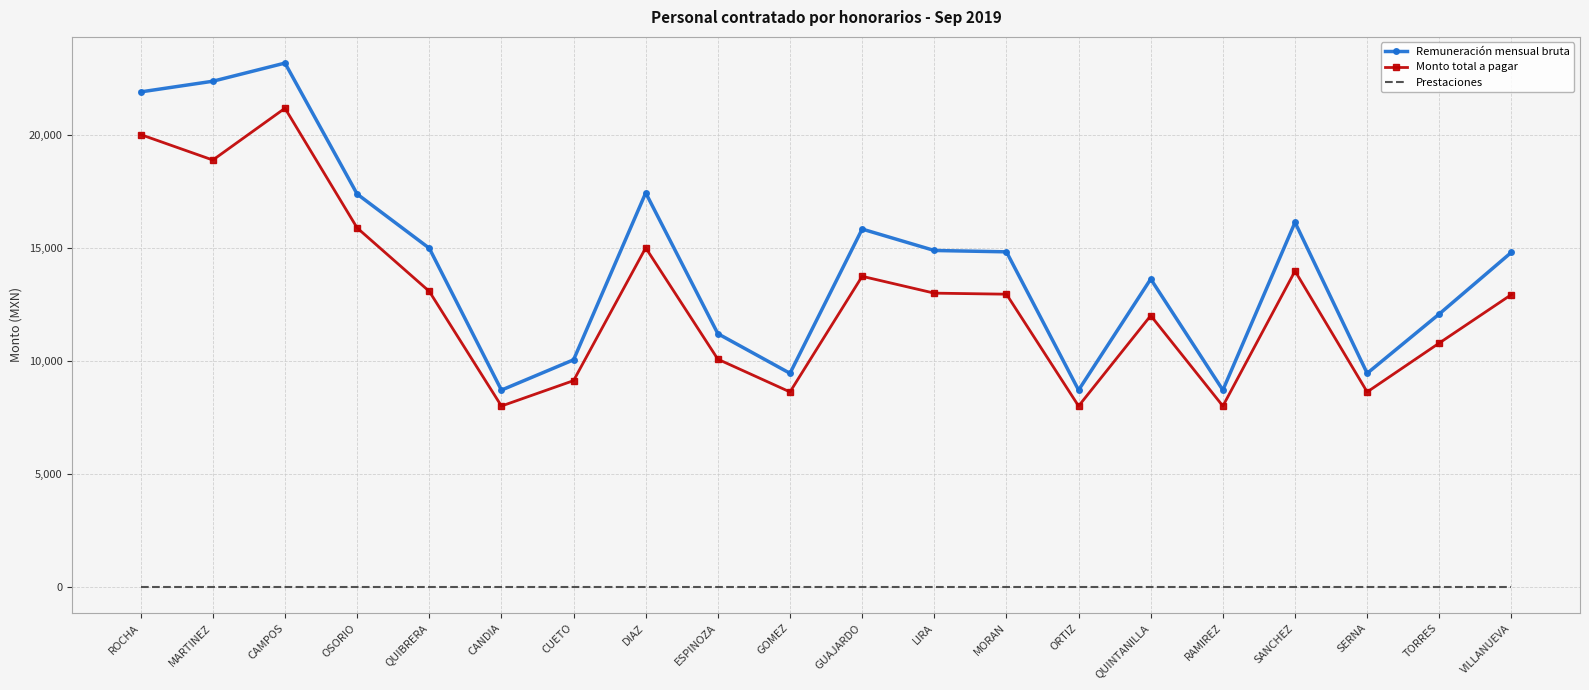

True or false: Remuneración mensual bruta and Monto total a pagar cross at least once.

False